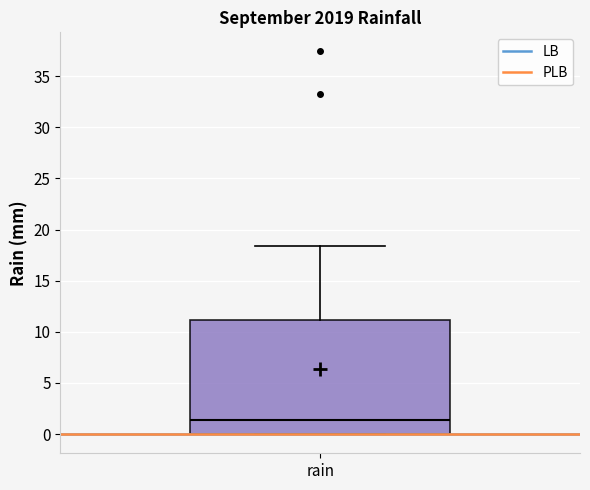

Read this box plot against the y-axis: the position of the median line, the range covered by the box, and the ends of both whiskers. The values are not printed on the chart, so give them approximately, as read against the axis.

median 1.5, box 0.0 to 11.0, whiskers 0.0 to 18.5